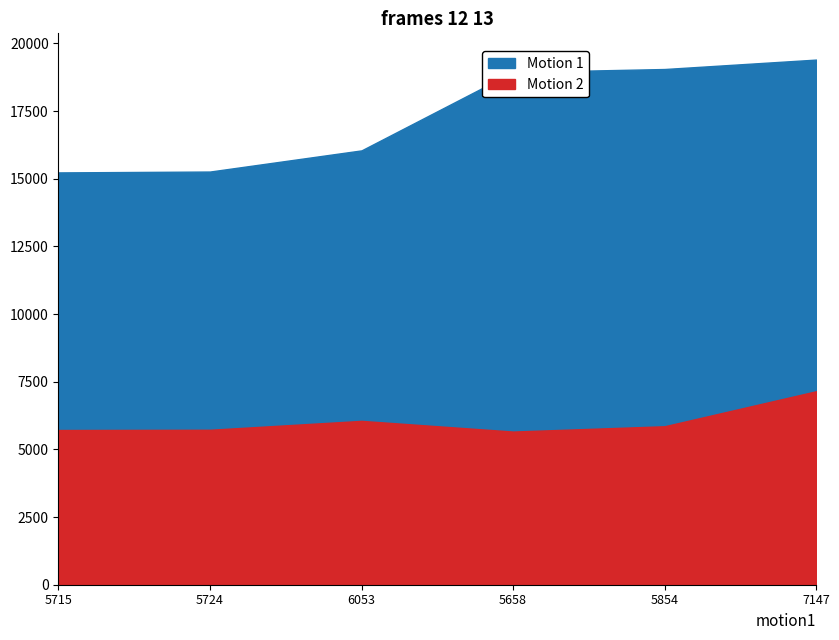

True or false: Motion 2 and Motion 1 cross at least once.

False